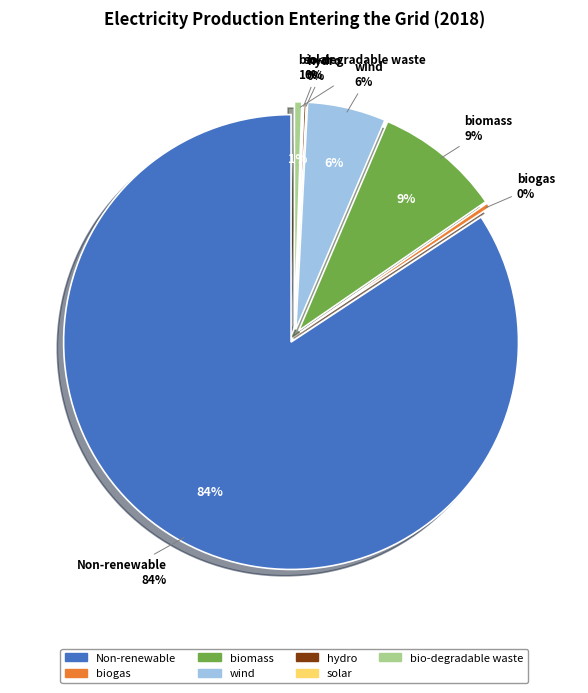

Approximately how many times larger is the value at biomass compared to biogas?

26.0